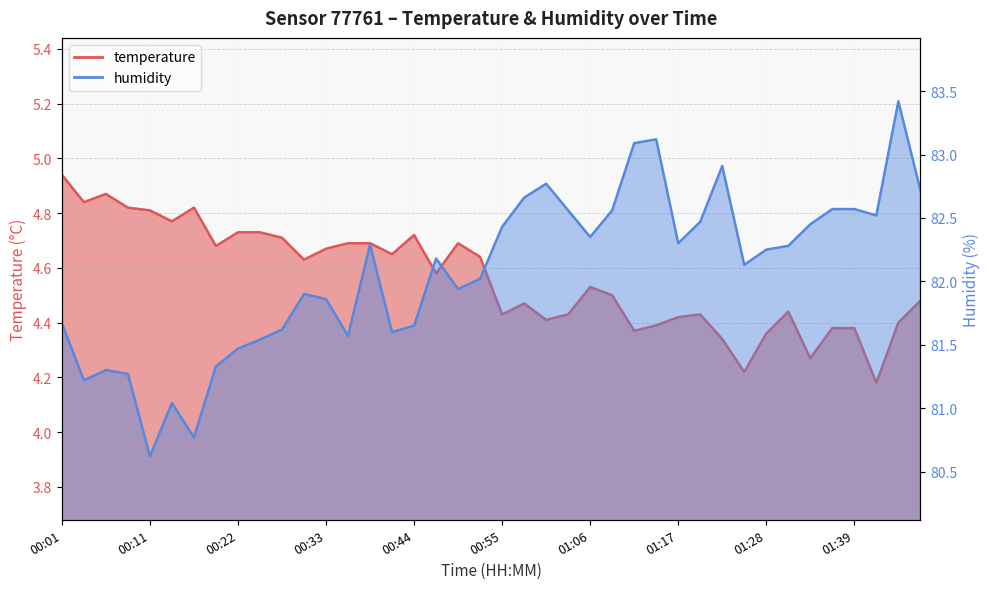

Reading left to right, list all the values displayed in this chart.

temperature: 00:01=4.9	00:03=4.8	00:06=4.9	00:09=4.8	00:11=4.8	00:14=4.8	00:17=4.8	00:20=4.7	00:22=4.7	00:25=4.7	00:28=4.7	00:31=4.6	00:33=4.7	00:36=4.7	00:39=4.7	00:42=4.7	00:44=4.7	00:47=4.6	00:50=4.7	00:53=4.6	00:55=4.4	00:58=4.5	01:01=4.4	01:04=4.4	01:06=4.5	01:09=4.5	01:12=4.4	01:14=4.4	01:17=4.4	01:20=4.4	01:23=4.3	01:25=4.2	01:28=4.4	01:31=4.4	01:34=4.3	01:36=4.4	01:39=4.4	01:42=4.2	01:45=4.4	01:47=4.5
humidity: 00:01=81.7	00:03=81.2	00:06=81.3	00:09=81.3	00:11=80.6	00:14=81.0	00:17=80.8	00:20=81.3	00:22=81.5	00:25=81.5	00:28=81.6	00:31=81.9	00:33=81.9	00:36=81.6	00:39=82.3	00:42=81.6	00:44=81.7	00:47=82.2	00:50=81.9	00:53=82.0	00:55=82.4	00:58=82.7	01:01=82.8	01:04=82.6	01:06=82.3	01:09=82.6	01:12=83.1	01:14=83.1	01:17=82.3	01:20=82.5	01:23=82.9	01:25=82.1	01:28=82.2	01:31=82.3	01:34=82.5	01:36=82.6	01:39=82.6	01:42=82.5	01:45=83.4	01:47=82.7